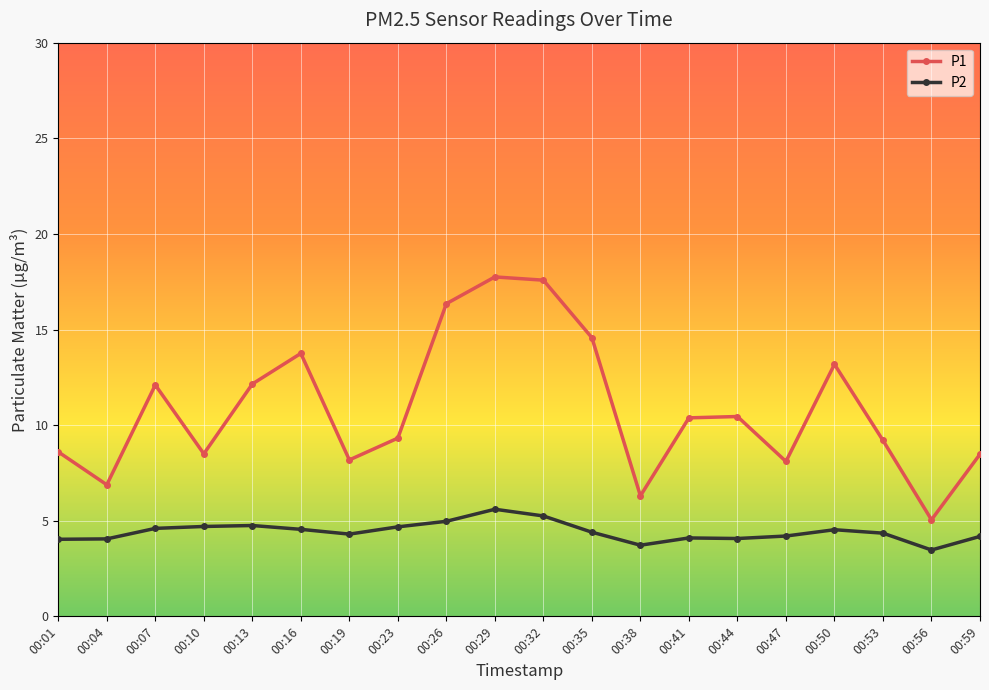

True or false: P1 and P2 intersect in this chart.

False